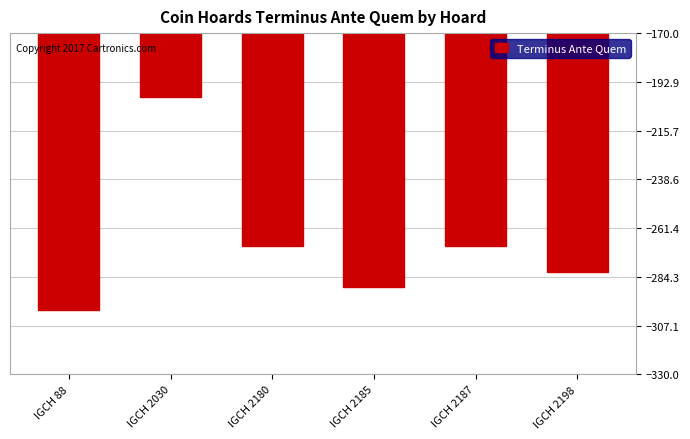

What is the difference between the values at IGCH 2187 and IGCH 2185?

19